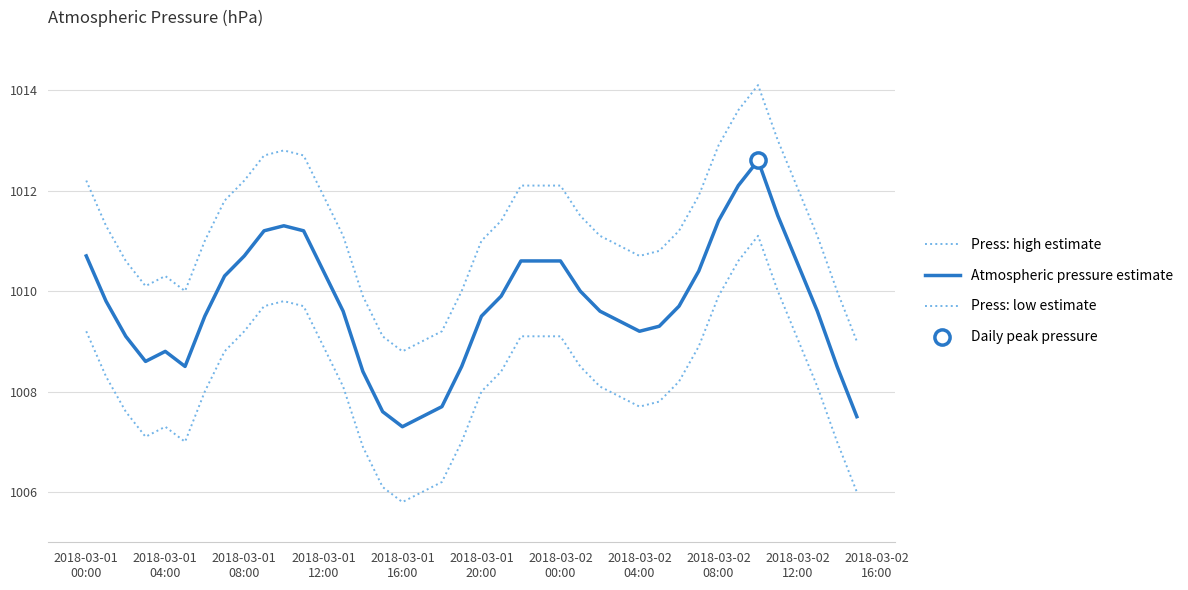

Does the chart have visible grid lines?

Yes